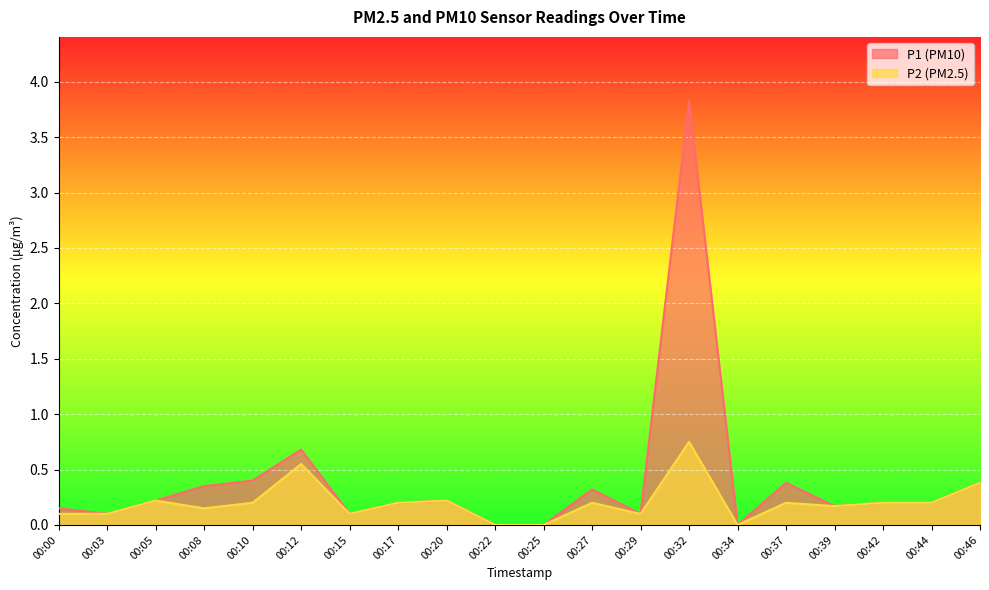

Between 00:25 and 00:34, which series saw the biggest shift?

P1